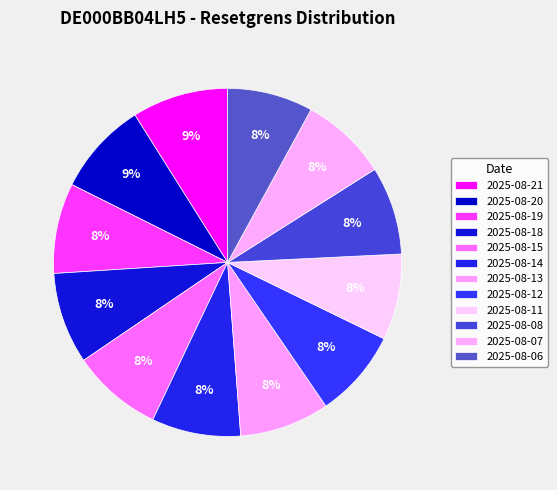

Which has a higher value, 2025-08-15 or 2025-08-11?

2025-08-15